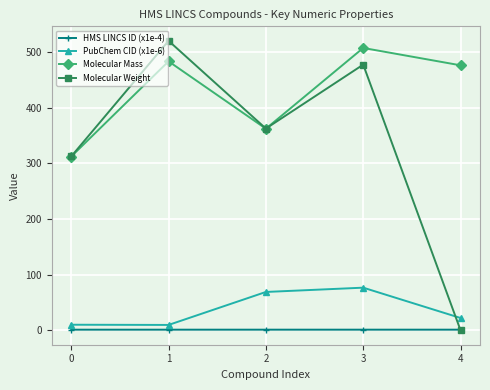

How many data points does each series have?

5